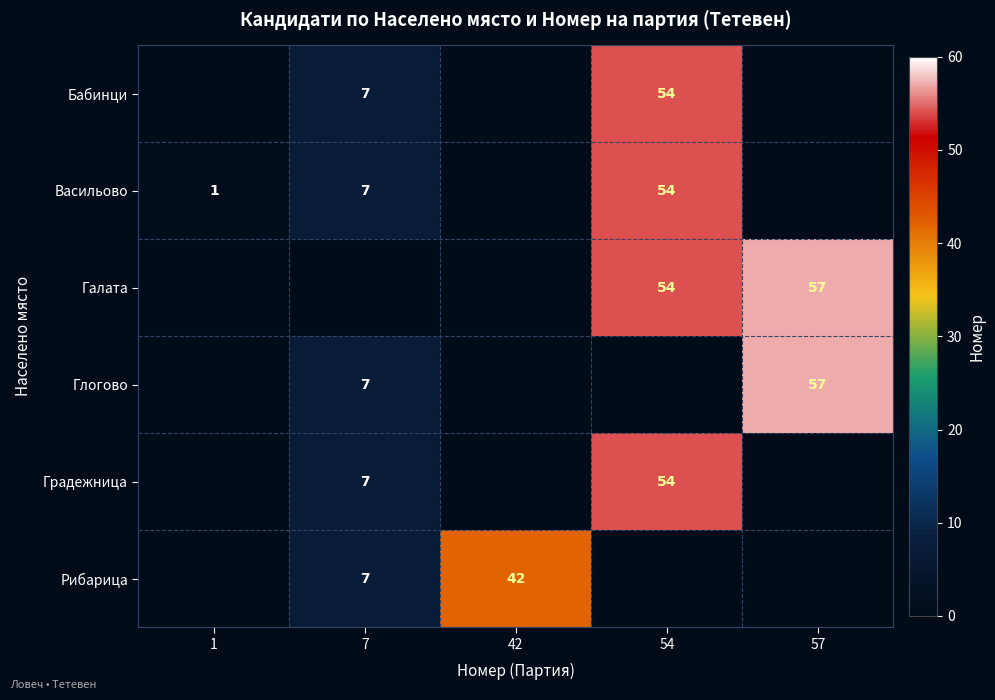

The value of Галата at 57 is 25. True or false?

False